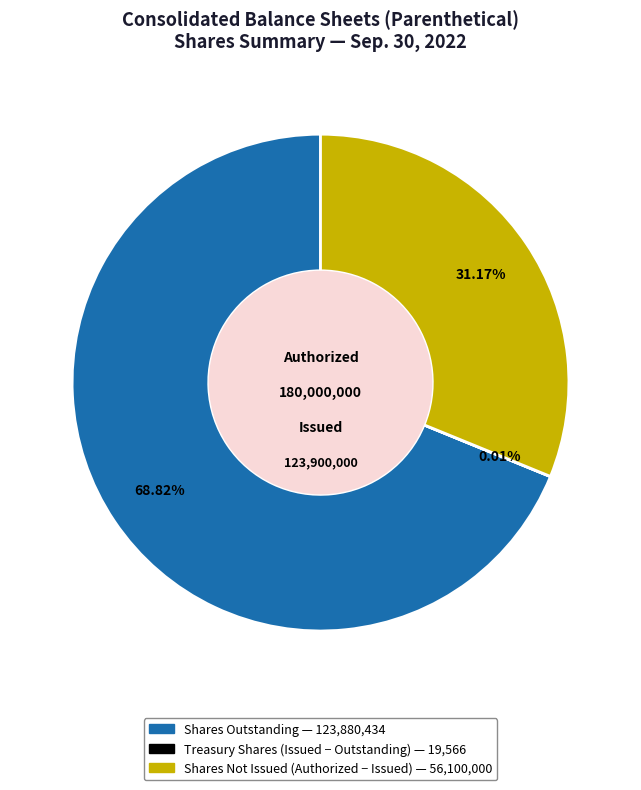

Does any single category account for the majority?

Yes